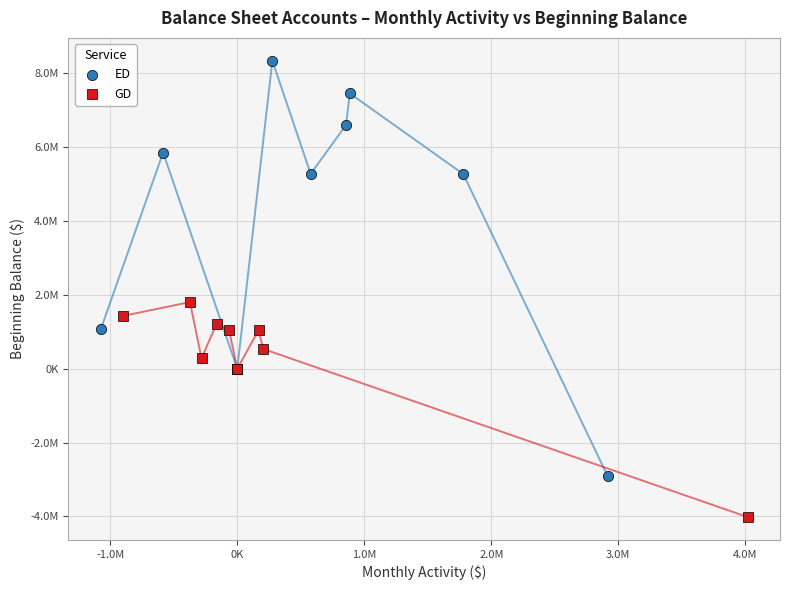

Which series has the widest spread of Y values?

ED